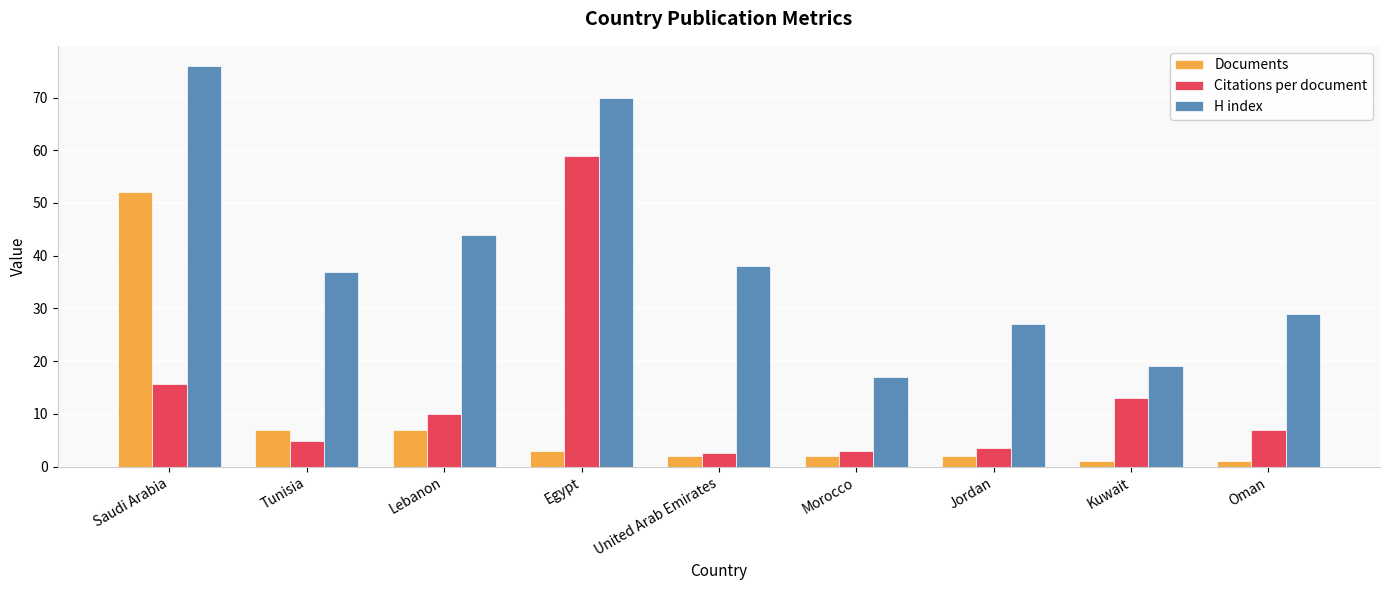

What is the difference between the maximum and minimum values in the H index series?

59.0